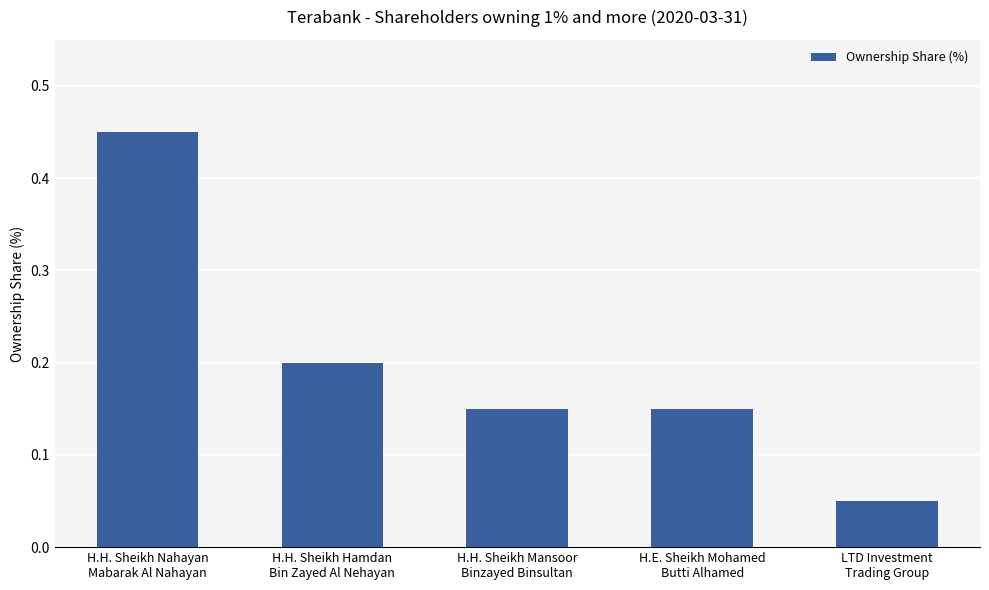

What is the sum of all values?

1.0